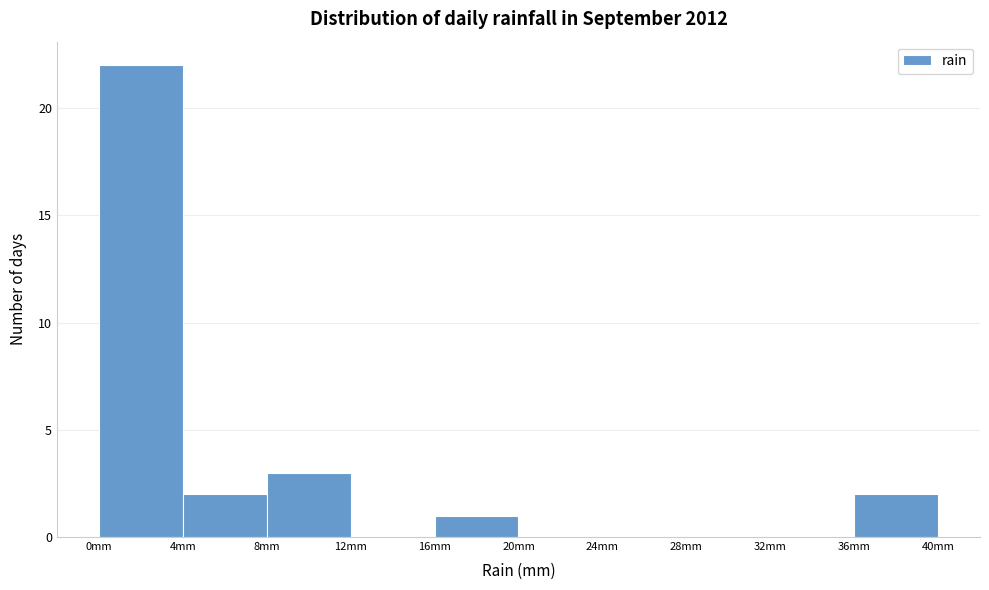

Reading left to right, list every bar in this chart as the range it spans on the x-axis followed by its height. Neither the bar edges nor the heights are printed on the chart, so give them approximately, as read against the axes.

0.0 to 4.0: 22
4.0 to 8.0: 2
8.0 to 12.0: 3
12.0 to 16.0: 0
16.0 to 20.0: 1
20.0 to 24.0: 0
24.0 to 28.5: 0
28.5 to 32.5: 0
32.5 to 36.5: 0
36.5 to 40.5: 2